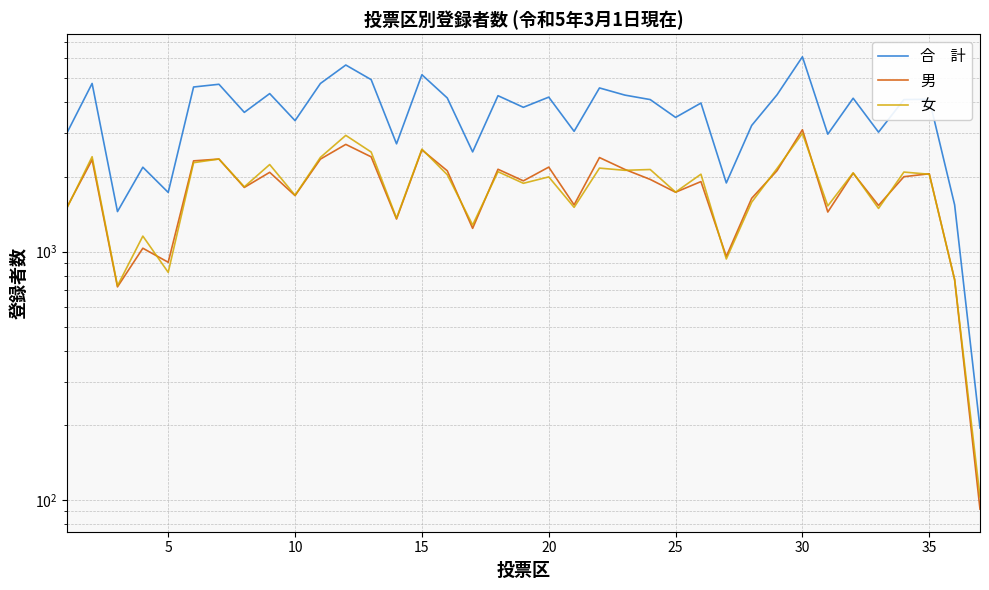

After their last crossing, which series has the higher values: 女 or 男?

男